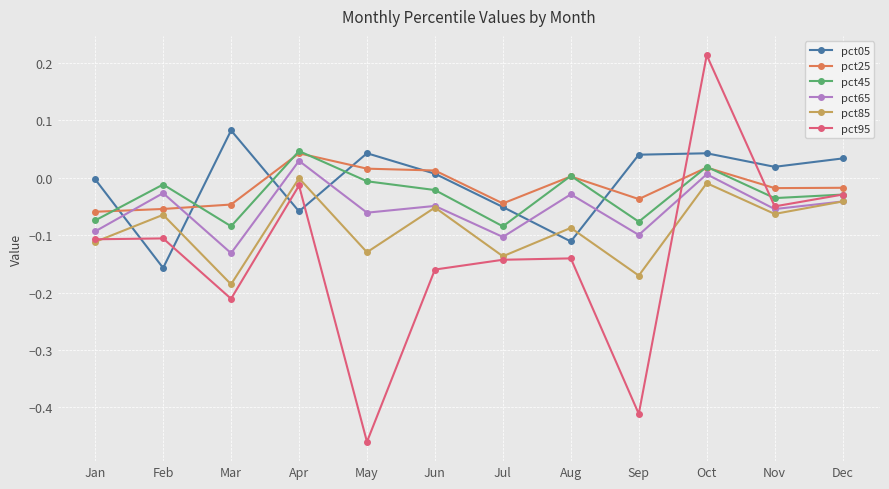

What are all the series names shown in the legend?

pct05, pct25, pct45, pct65, pct85, pct95